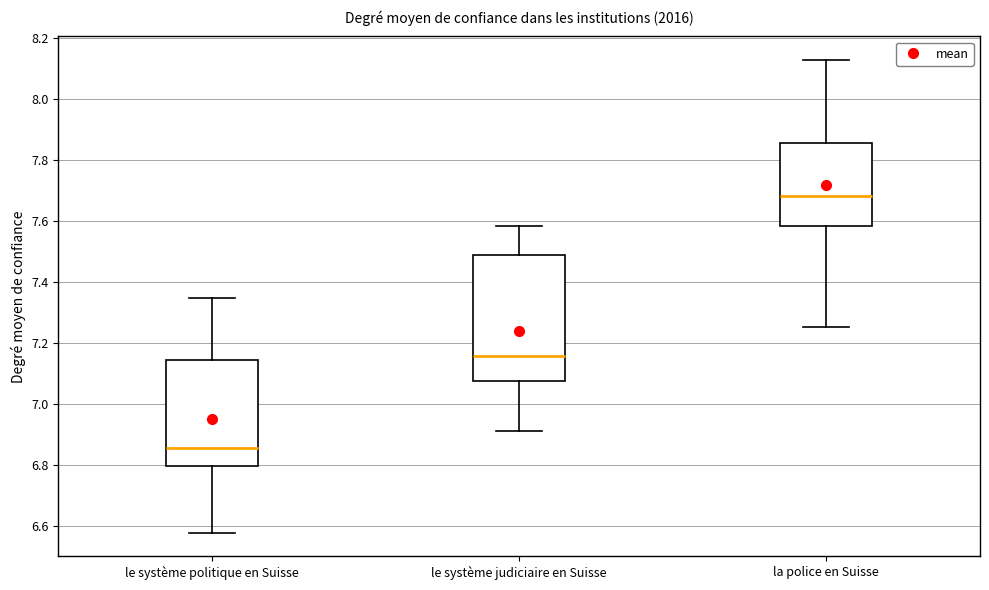

Which box is the tallest, from its lower edge to its upper edge?

le système judiciaire en Suisse